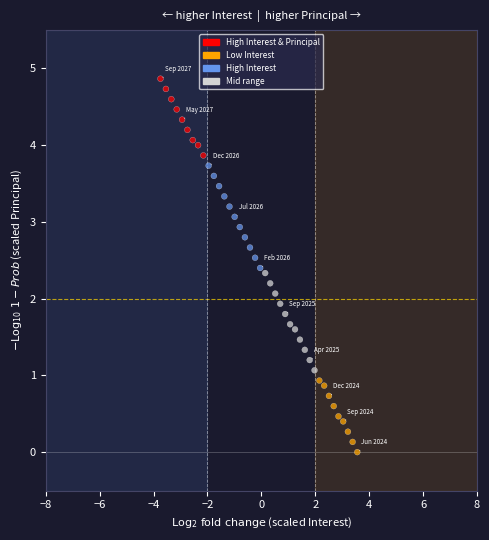

What is the range of Y values (max minus min)?

4.9